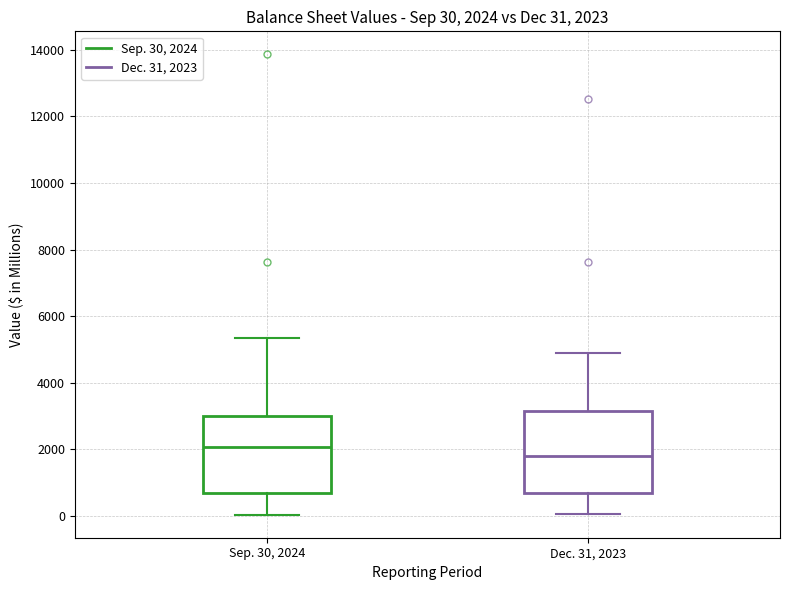

Which box has the lowest median line?

Dec. 31, 2023